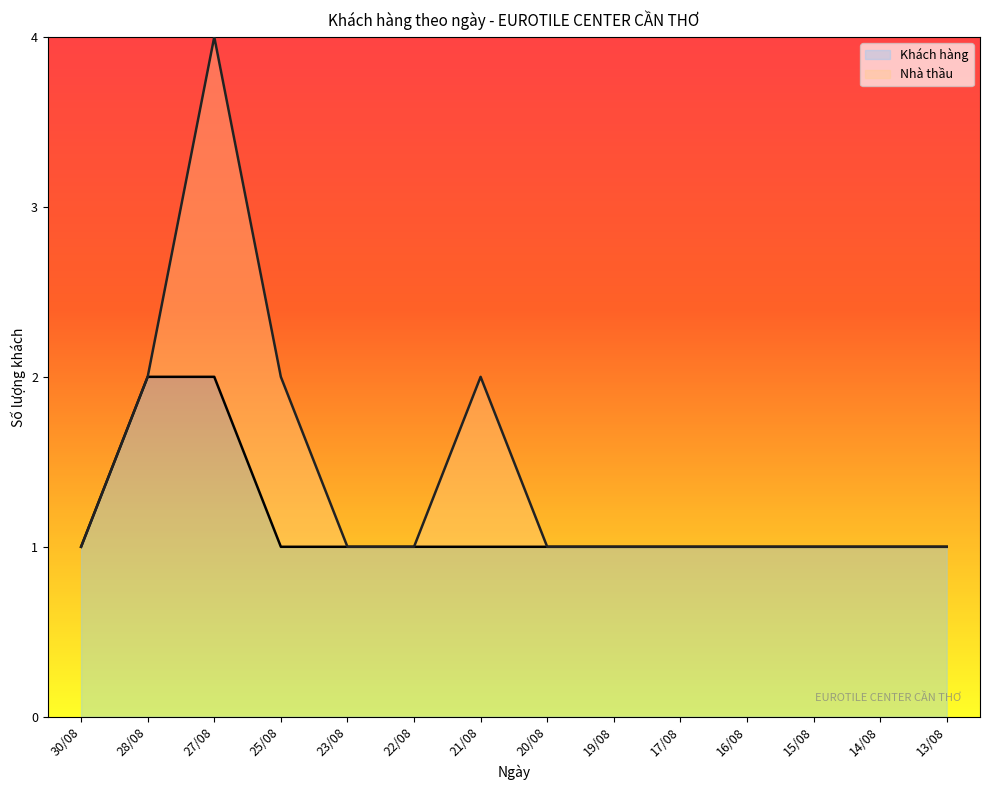

Which has a higher value, 23/08 or 25/08?

23/08